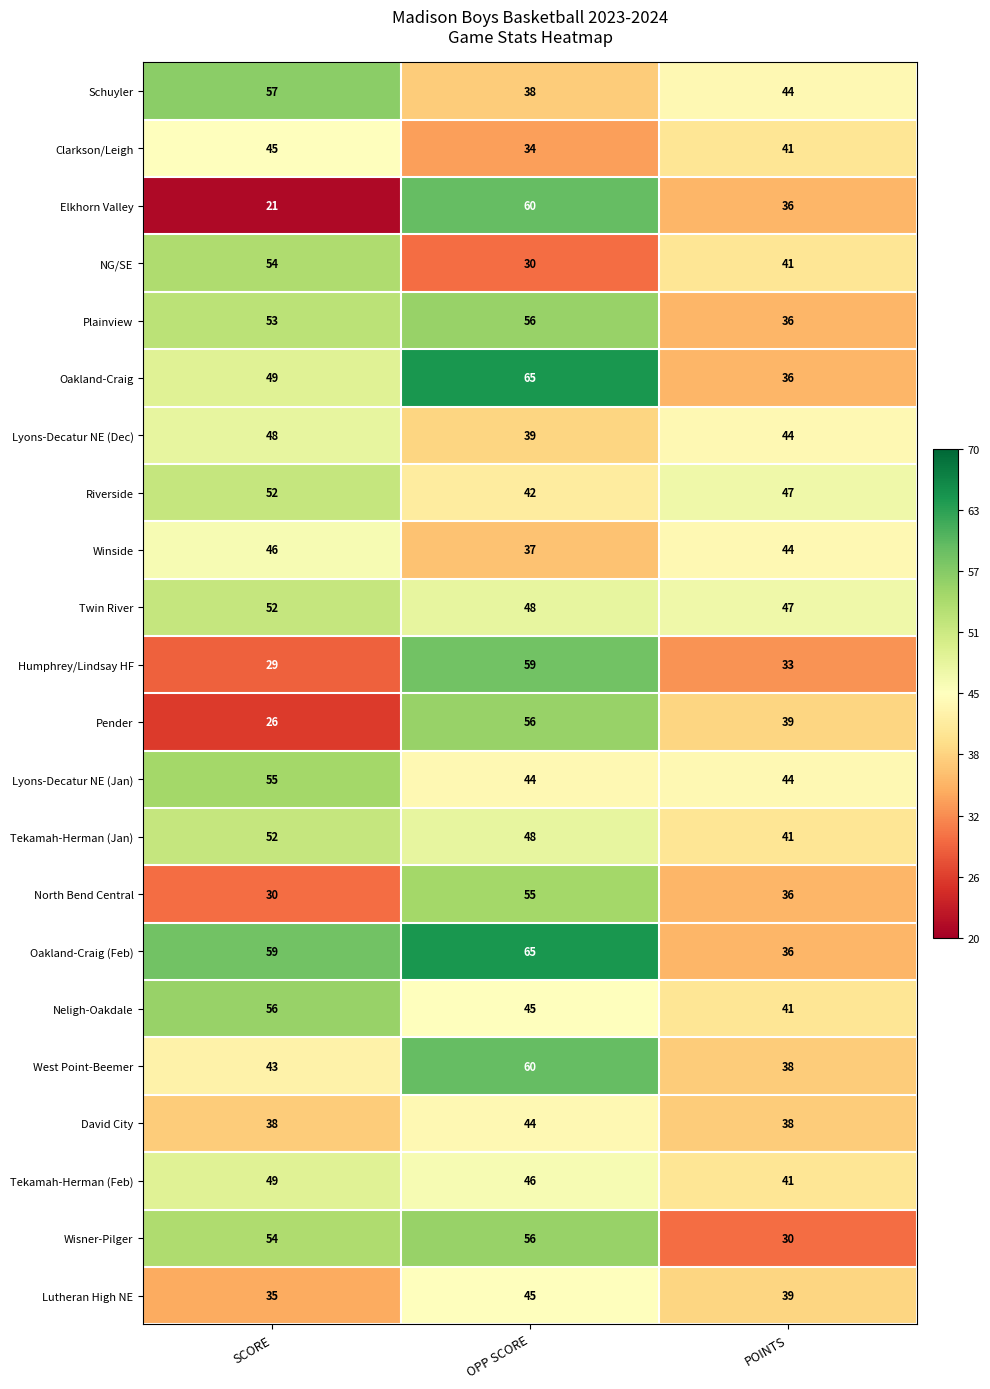

What is the spread (max minus min) of values at OPP SCORE?

35